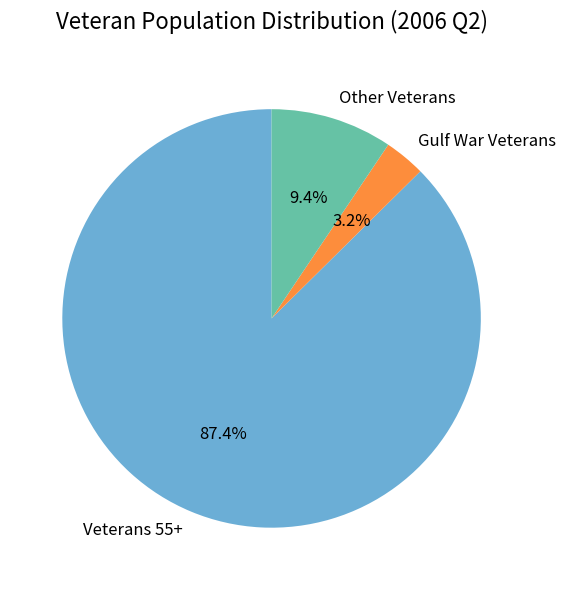

What percentage is the Veterans 55+ slice, to the nearest percent?

87%